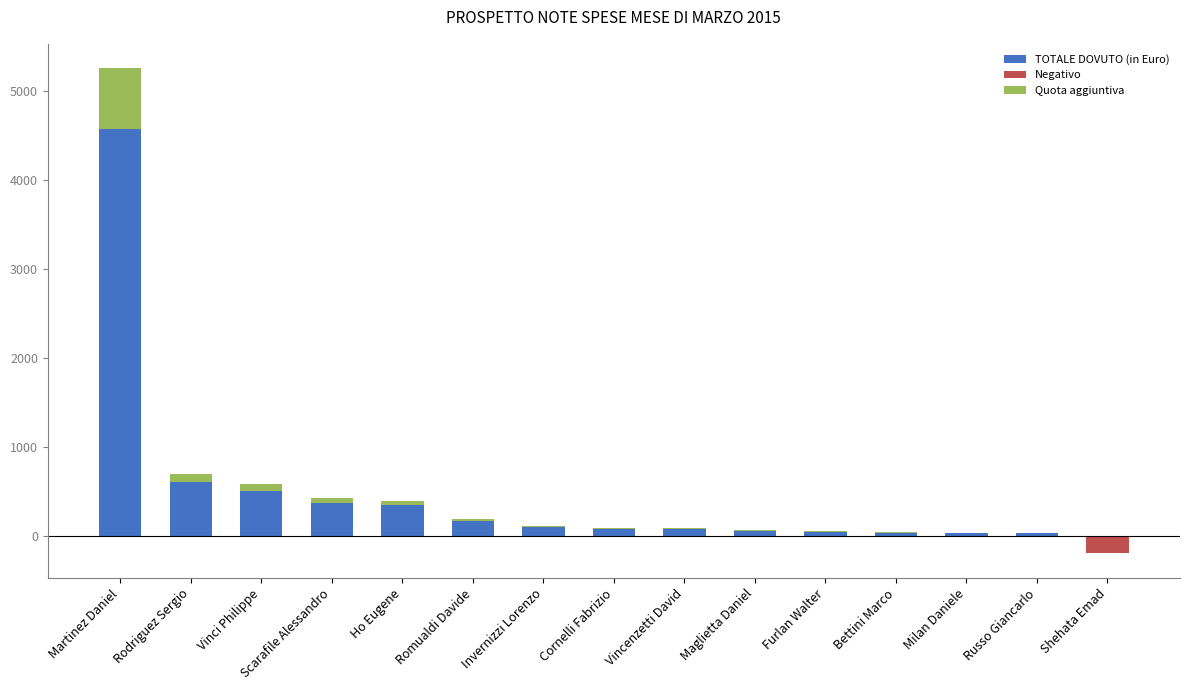

How many data points in Quota aggiuntiva are less than 11?

6